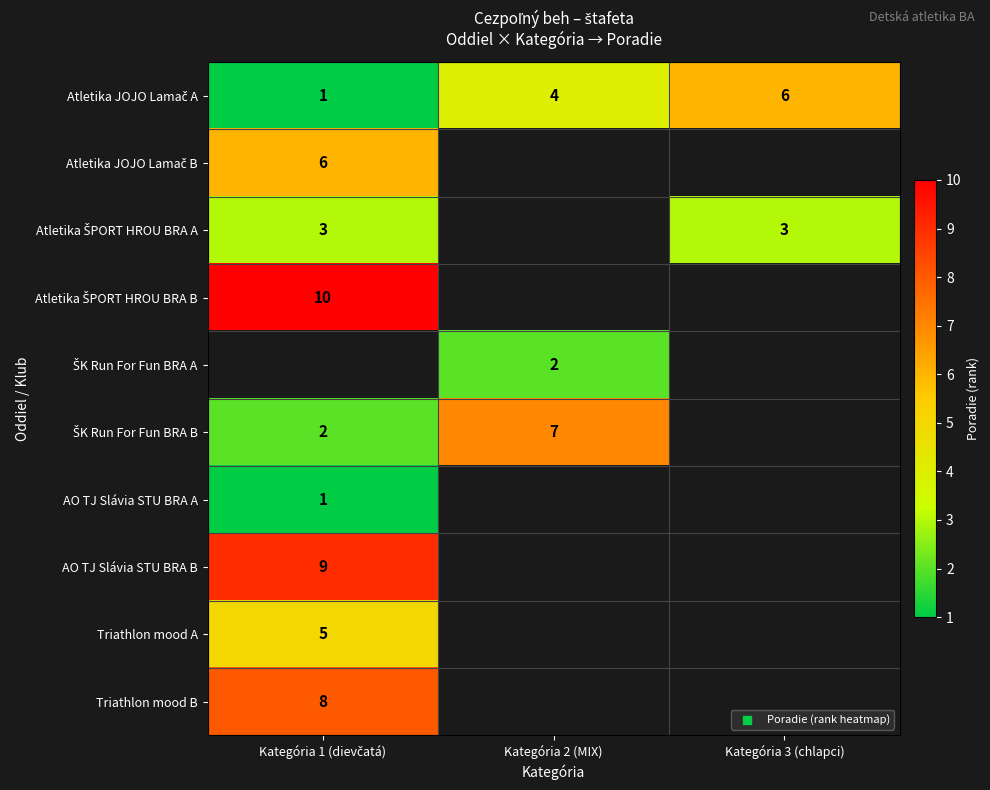

At which label does ŠK Run For Fun BRA B reach its minimum?

Kategória 1 (dievčatá)